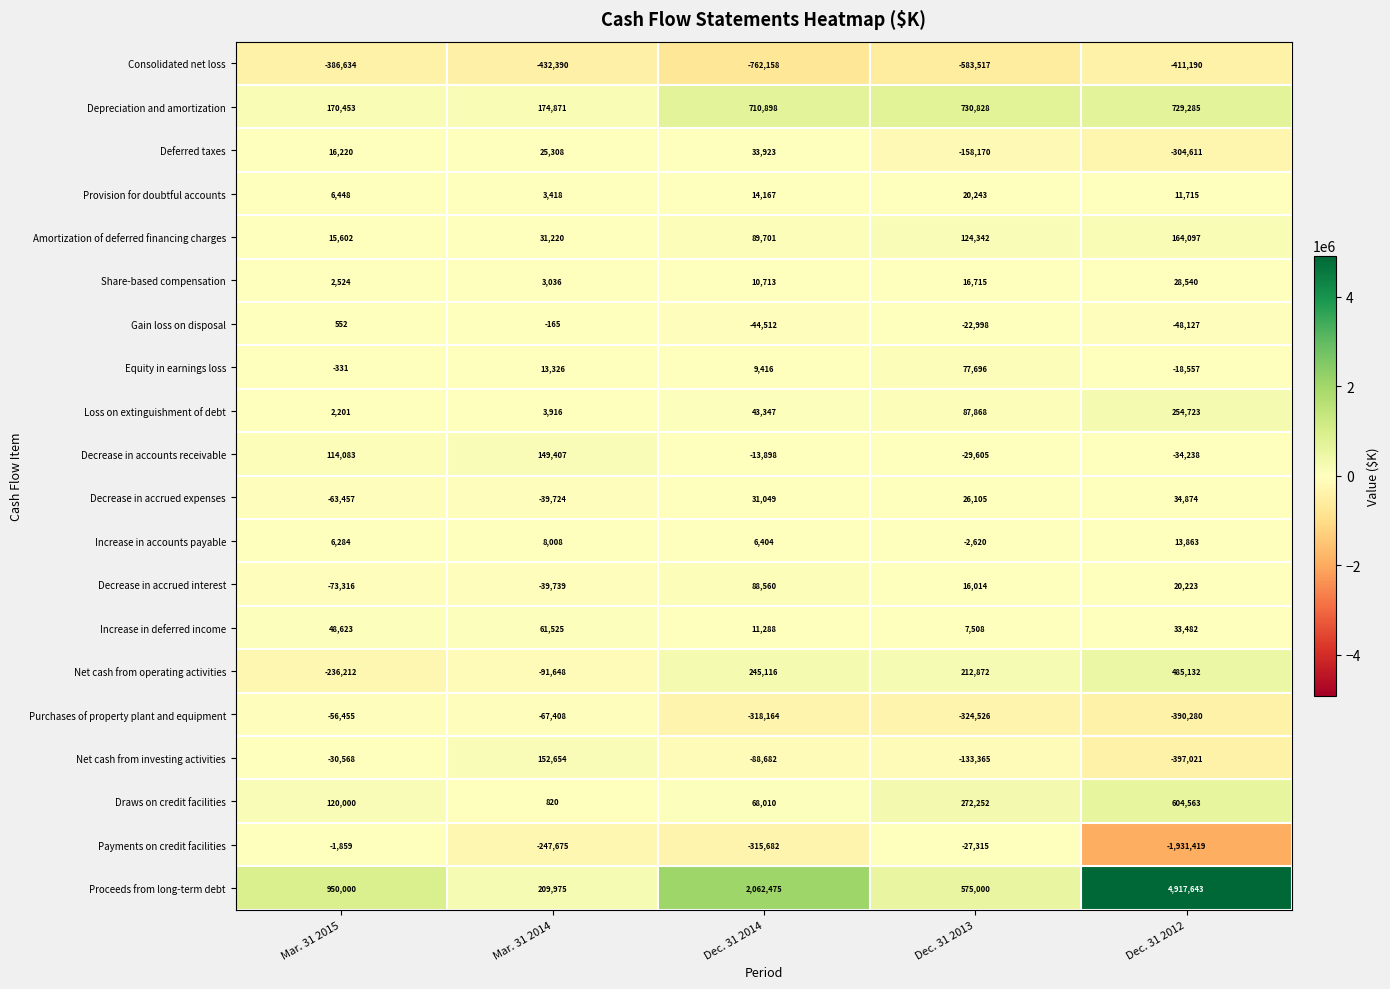

Which category has the lowest value in the Decrease in accounts receivable series?

Dec. 31 2012